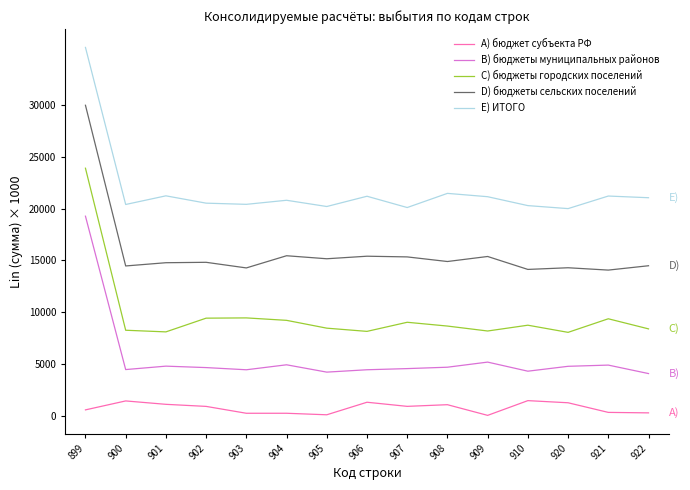

In E) ИТОГО, how many points are lower than both neighbors (excluding endpoints)?

5